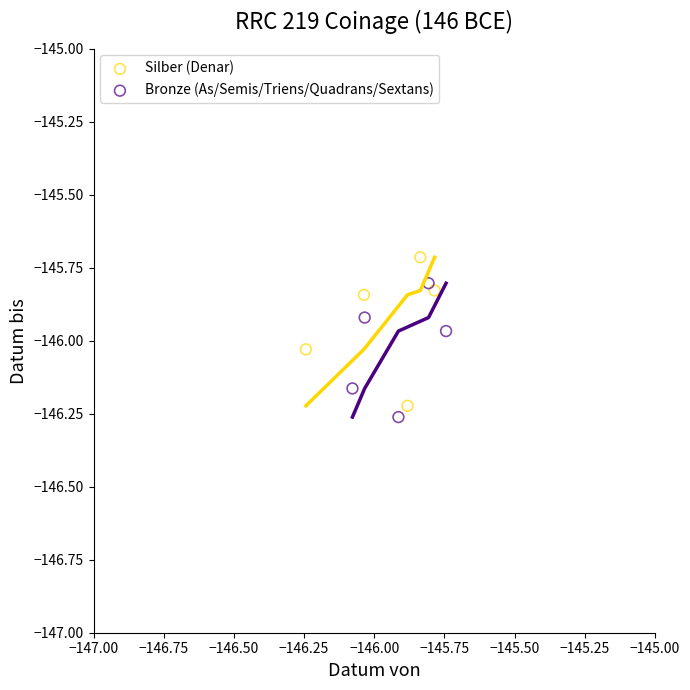

Which series contains the lowest Y value?

Bronze (As/Semis/Triens/Quadrans/Sextans)